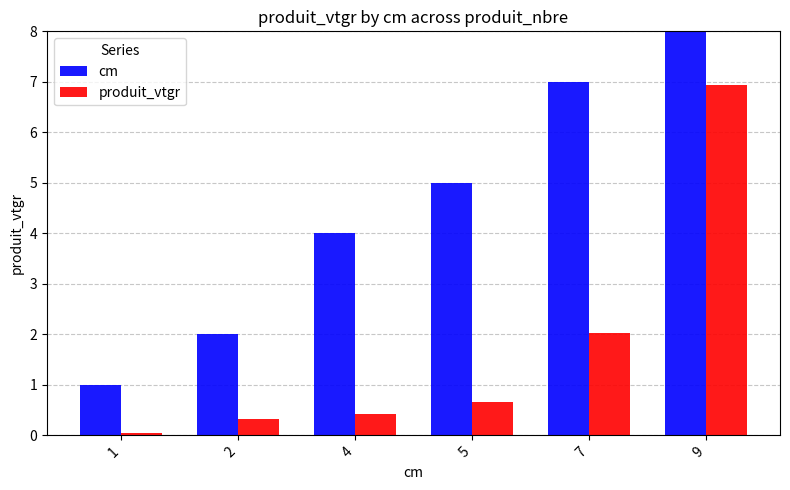

Where does the cm series first go above 5?

7